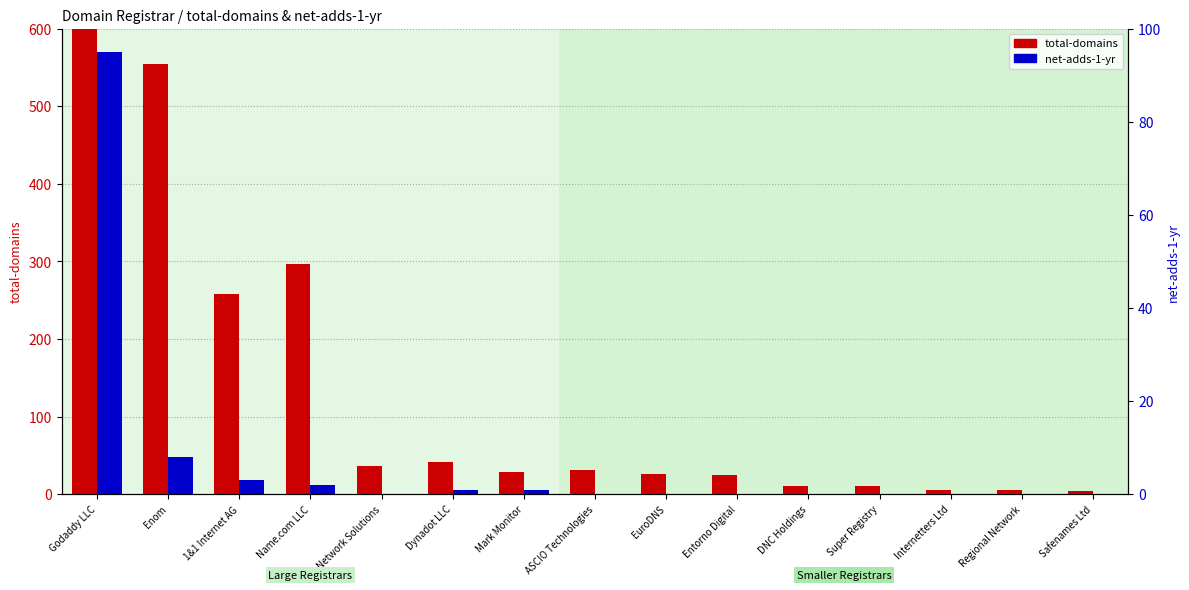

What is the total value across all series at Internetters Ltd?

6